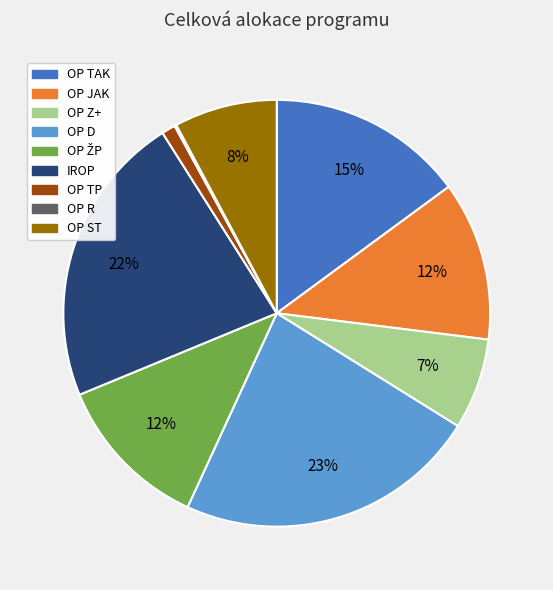

Combined, do OP D and IROP account for over 50%?

No